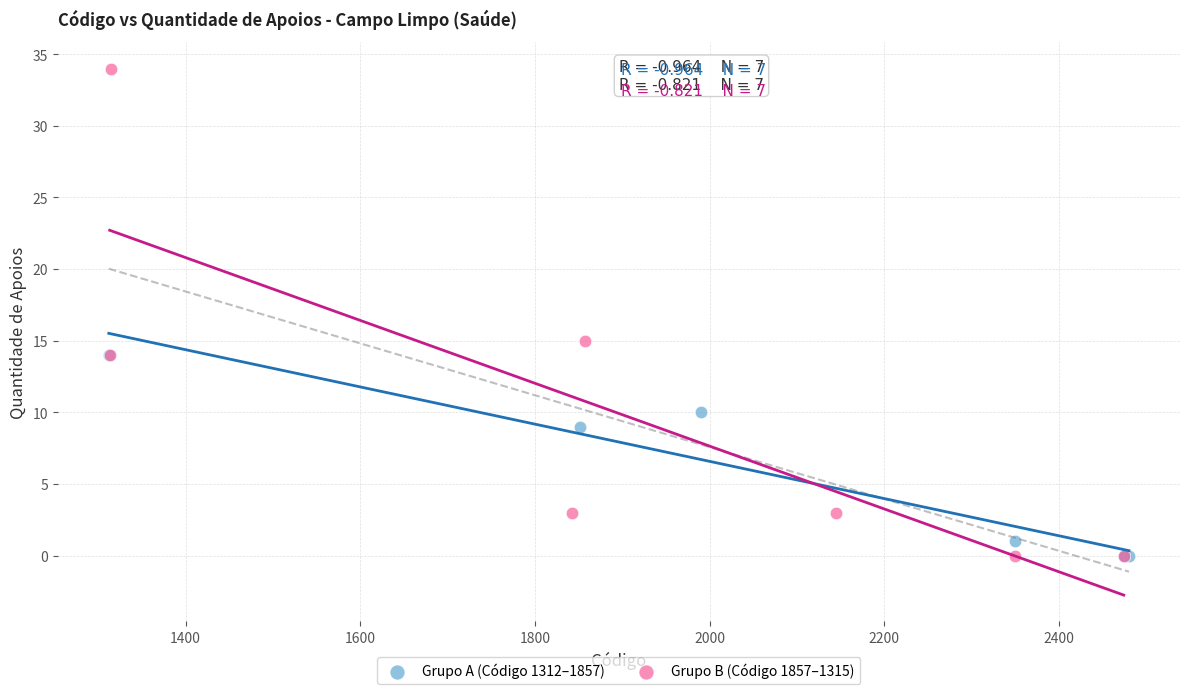

Which series has the widest spread of Y values?

Grupo B (Código 1857–1315)